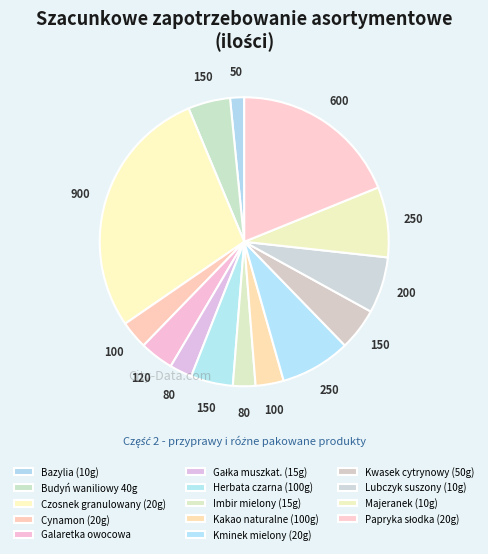

Is there any slice that represents more than half of the pie?

No